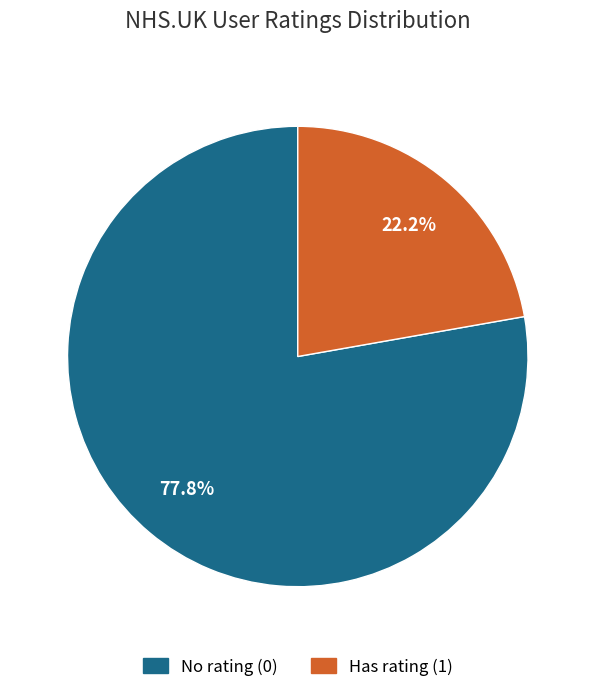

Is there a majority slice in this chart?

Yes